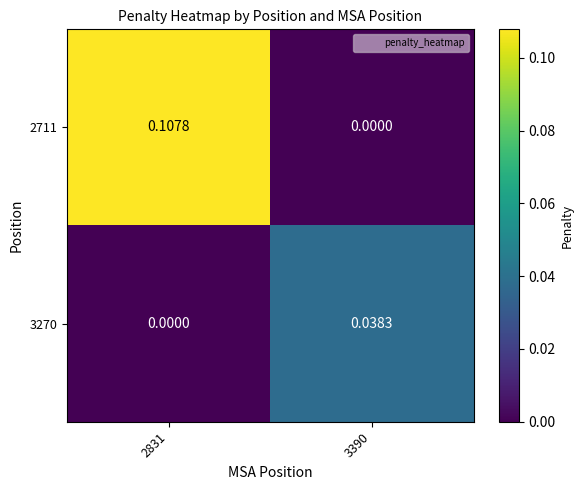

At which category is the sum across all series the highest?

2831